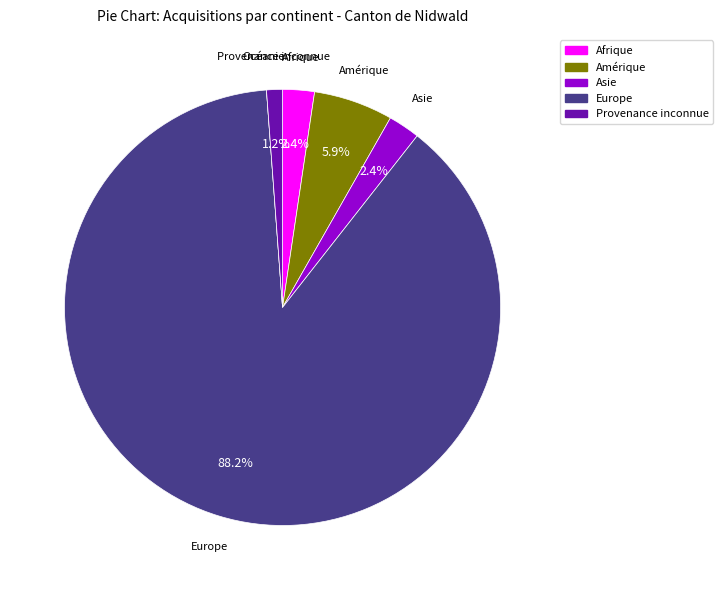

Is there any slice that represents more than half of the pie?

Yes